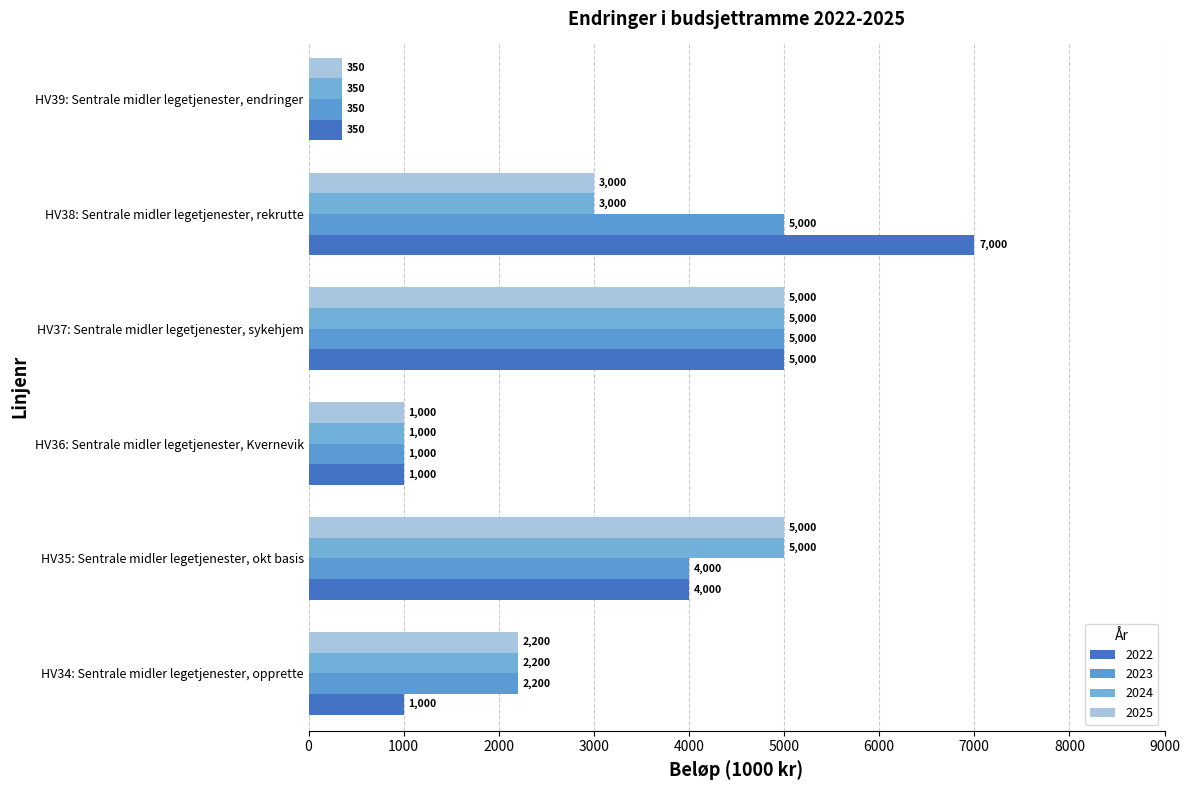

How many distinct data groups are displayed?

4